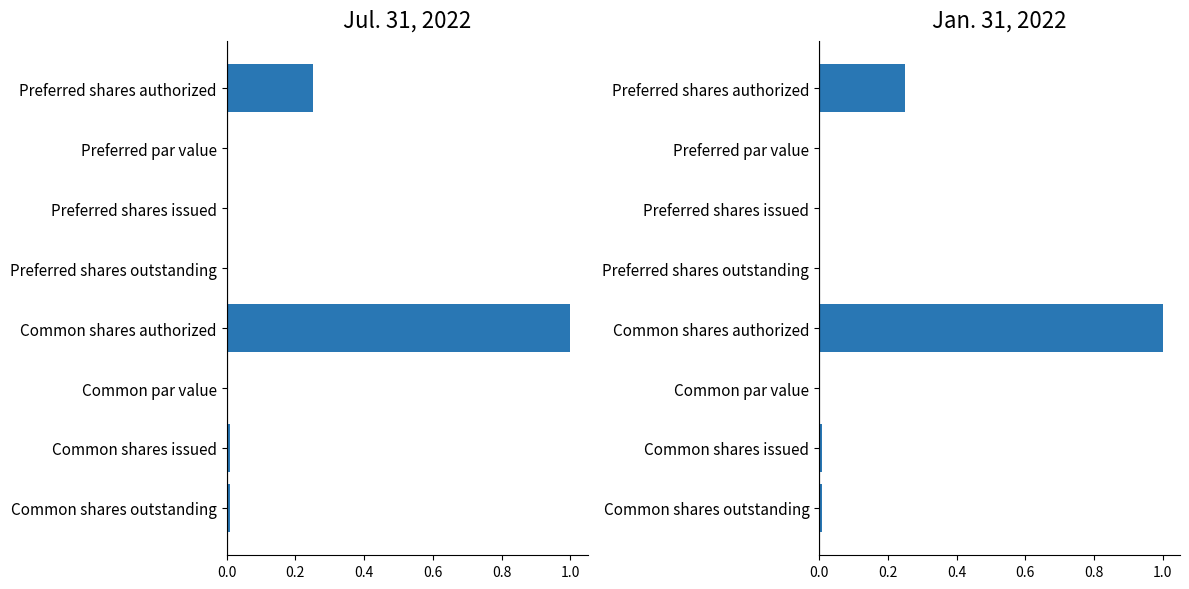

The Jul. 31, 2022 series shows 1.0 at Common shares authorized. True or false?

True